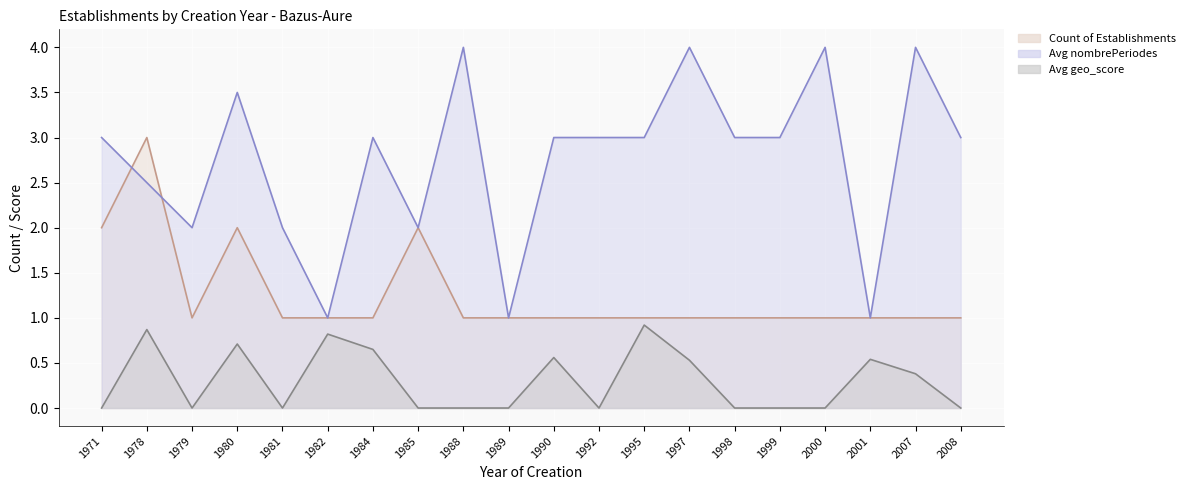

What is the greatest value displayed?

4.0